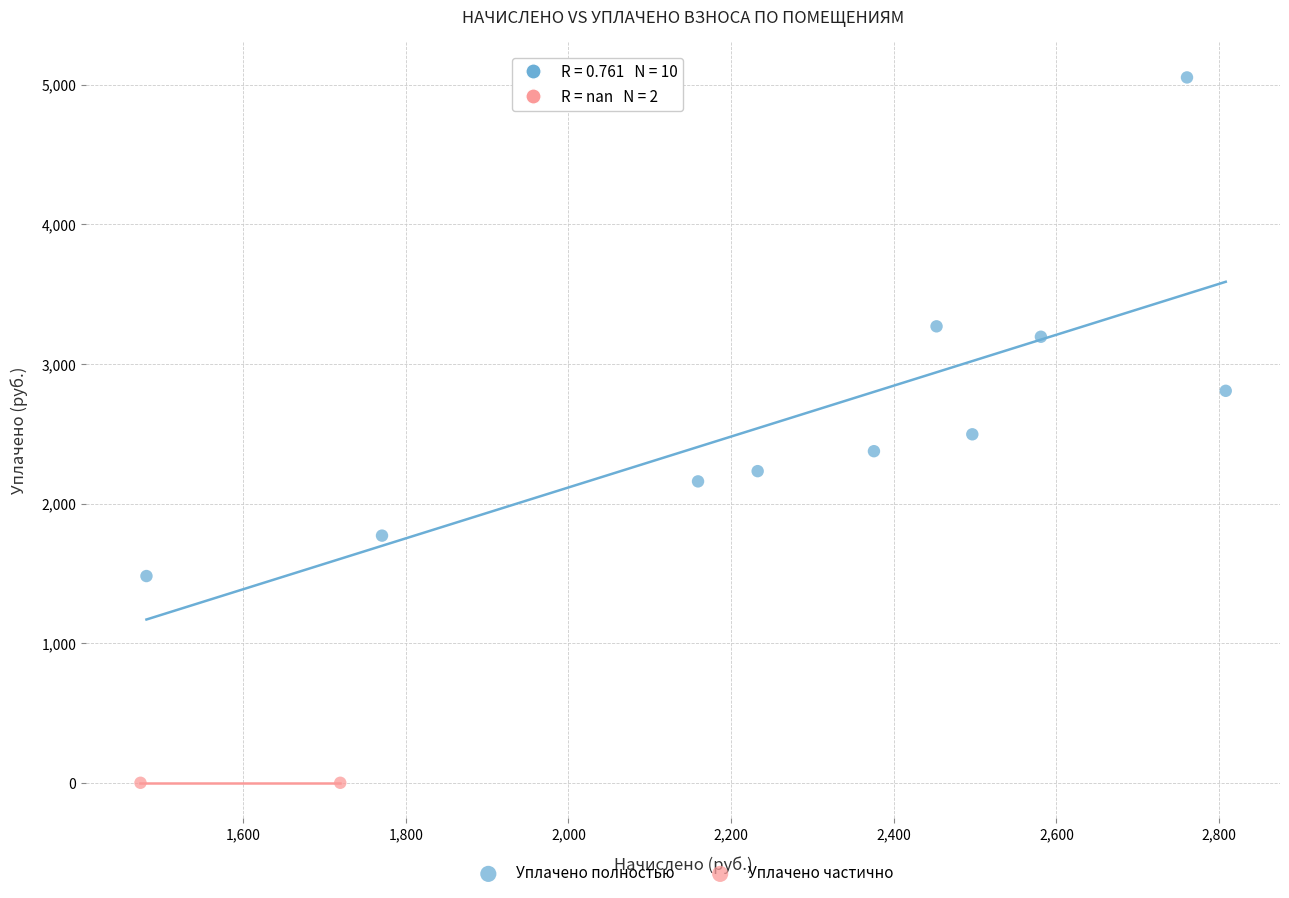

Which series reaches the maximum Y coordinate?

Уплачено полностью